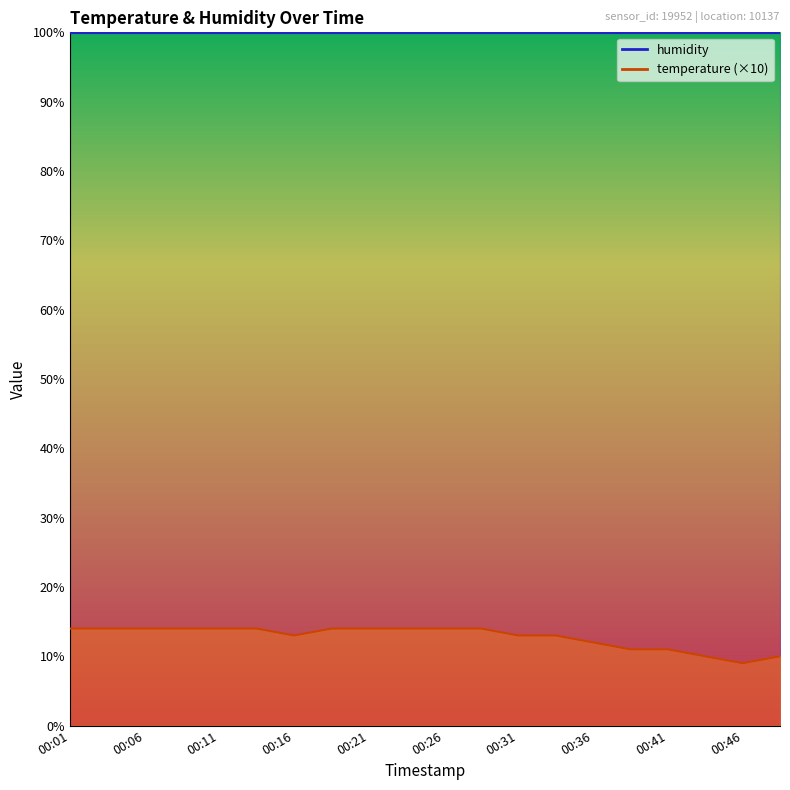

What is the ratio of the value at 00:13 to the value at 00:06?

1.0